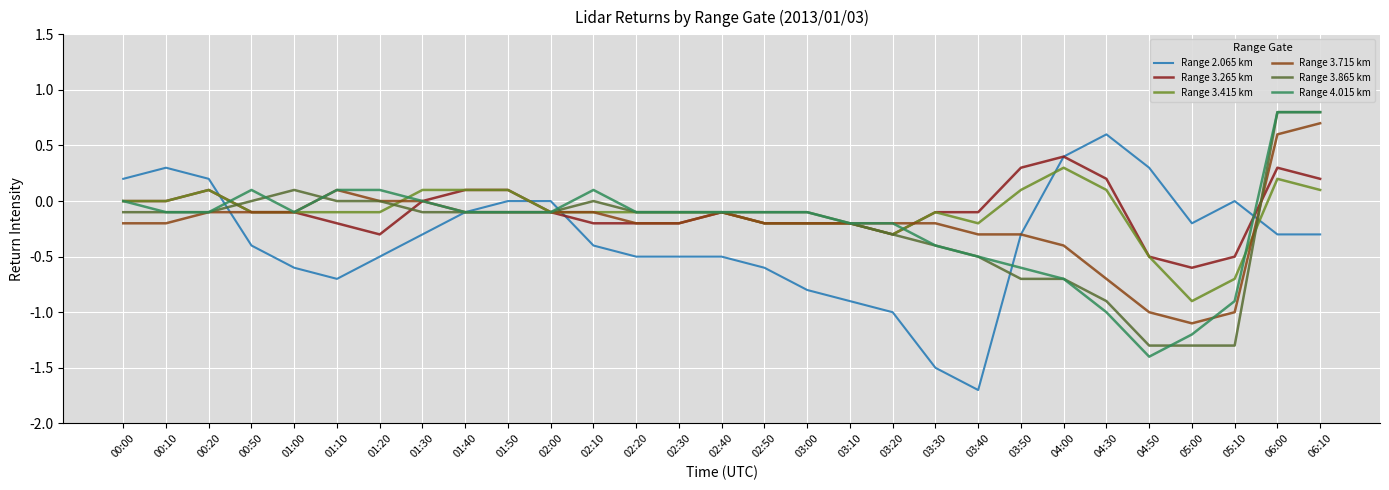

True or false: Range 2.065 km and Range 3.415 km intersect in this chart.

True